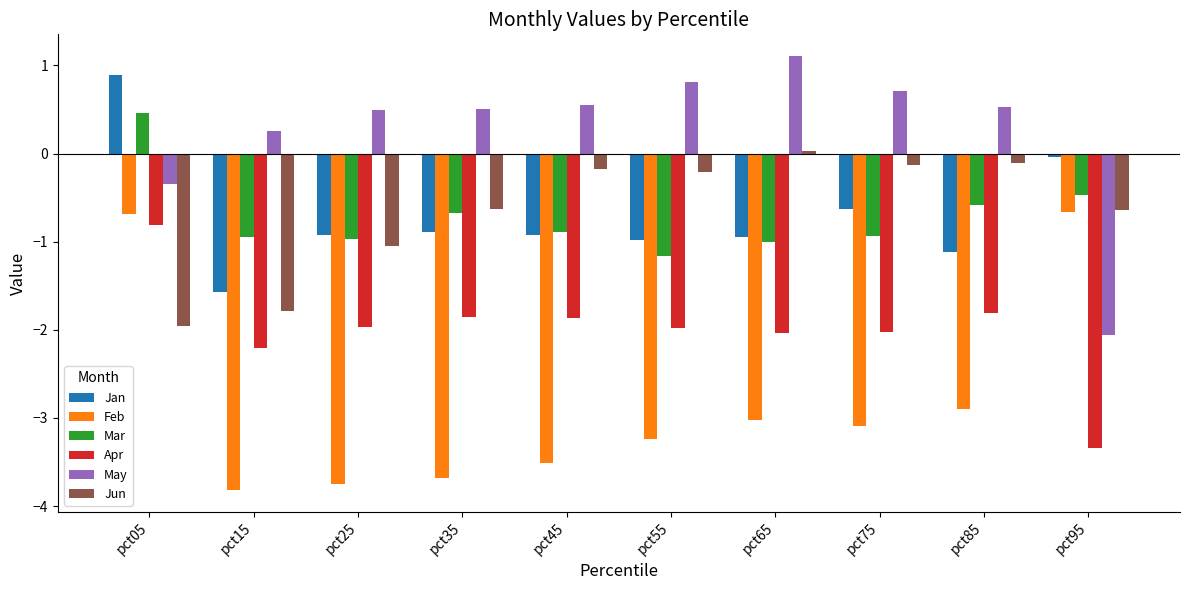

Read the Feb value at pct65.

-3.0